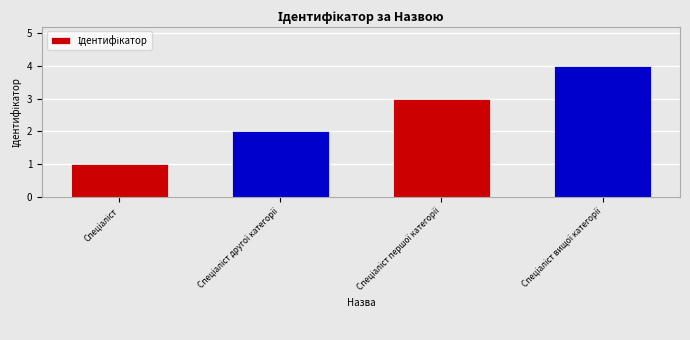

What is the sum of all values?

10